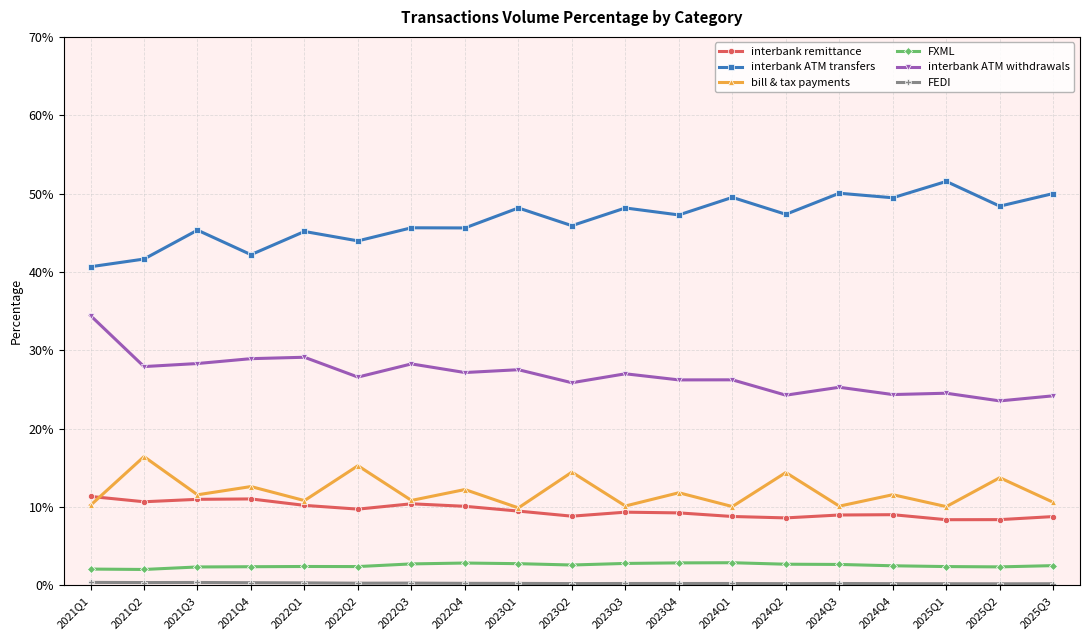

At which category does bill & tax payments reach its first local peak?

2021Q2